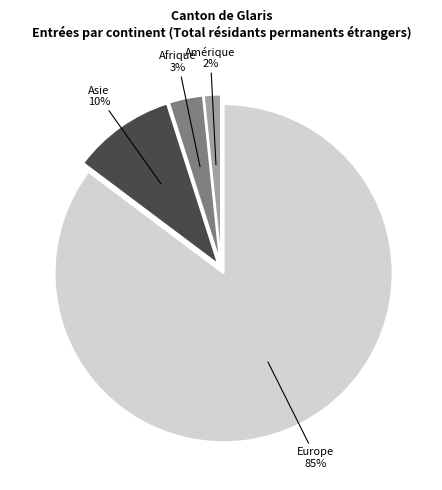

Is it true that Asie is 10% of the pie?

True